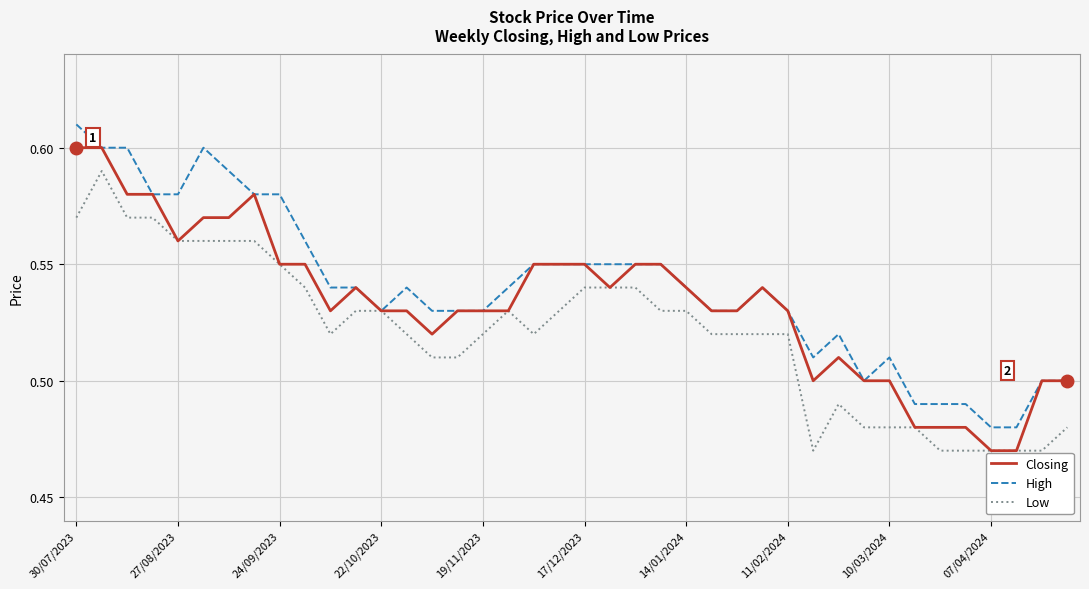

Rank the series by their average value, from lowest to highest.

Low, Closing, High